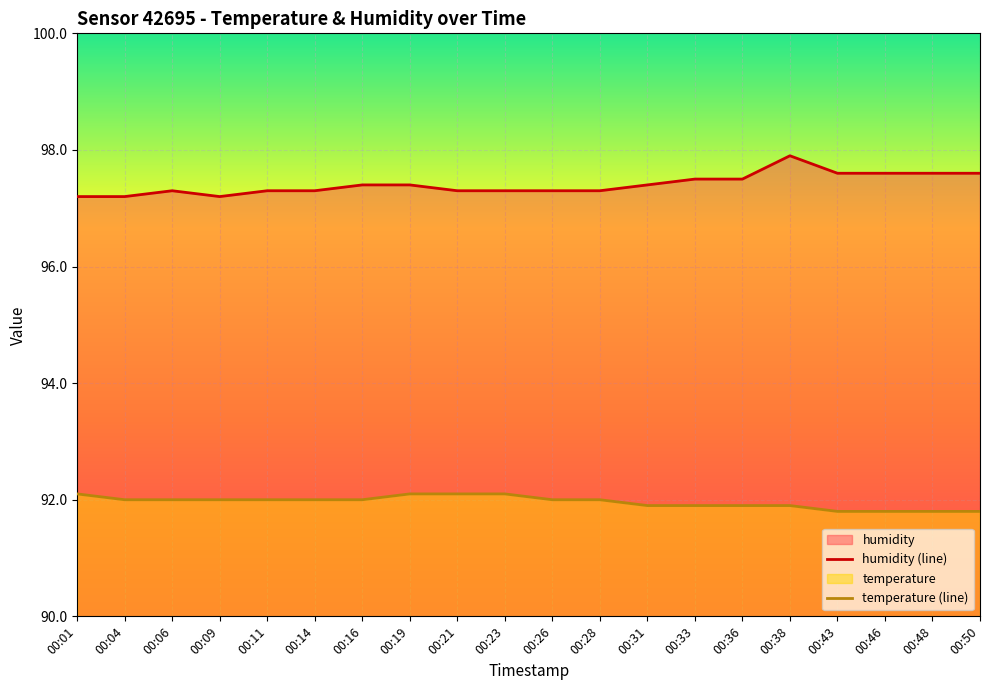

Reading left to right, extract all data points from this chart.

humidity (line): 97.2	97.2	97.3	97.2	97.3	97.3	97.4	97.4	97.3	97.3	97.3	97.3	97.4	97.5	97.5	97.9	97.6	97.6	97.6	97.6
temperature (line): 92.1	92.0	92.0	92.0	92.0	92.0	92.0	92.1	92.1	92.1	92.0	92.0	91.9	91.9	91.9	91.9	91.8	91.8	91.8	91.8